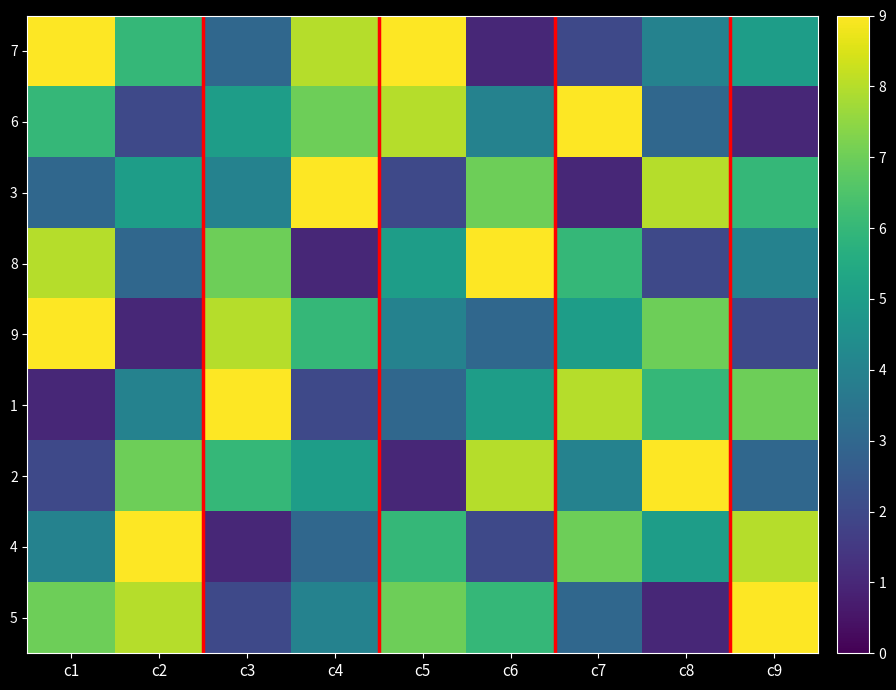

Rank the series by their maximum value, from lowest to highest.

7, 6, 3, 8, 9, 1, 2, 4, 5